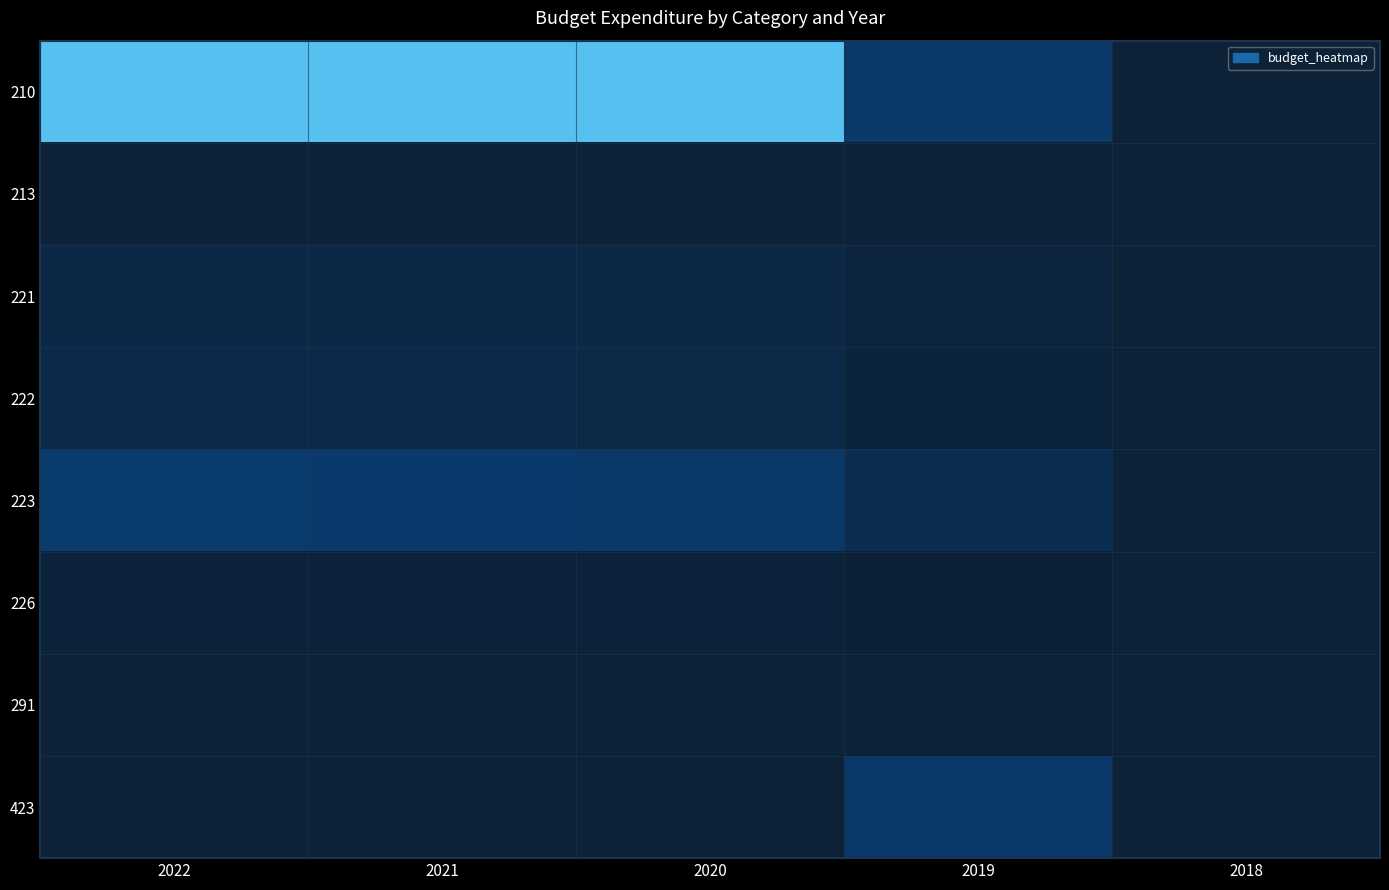

Reading left to right, list all the values displayed in this chart.

210: 2022=8167143	2021=8167143	2020=8167143	2019=2036536	2018=0
213: 2022=30285	2021=30285	2020=30285	2019=7571	2018=0
221: 2022=642219	2021=623514	2020=605353	2019=284480	2018=0
222: 2022=732752	2021=711409	2020=690688	2019=230229	2018=0
223: 2022=2113199	2021=2051649	2020=1991892	2019=1071586	2018=0
226: 2022=137917	2021=133900	2020=130000	2019=56667	2018=0
291: 2022=0	2021=0	2020=0	2019=0	2018=0
423: 2022=0	2021=0	2020=0	2019=1962844	2018=0